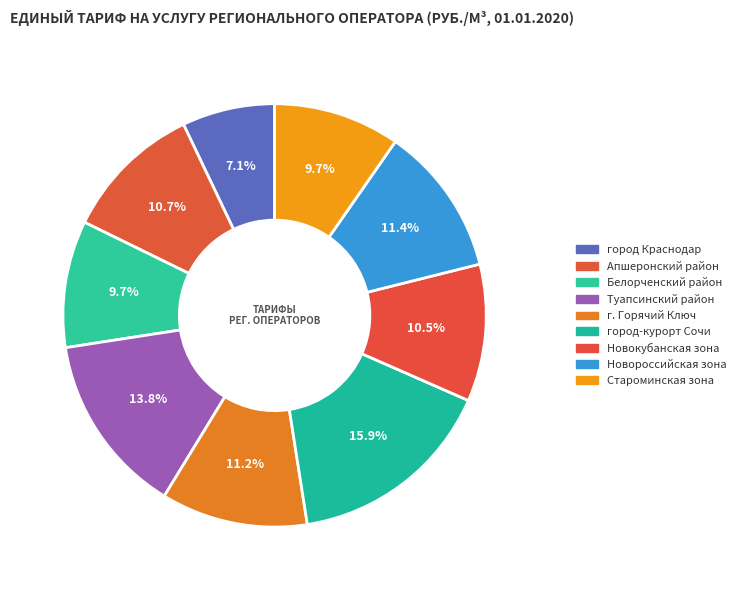

How many segments does this pie chart have?

9